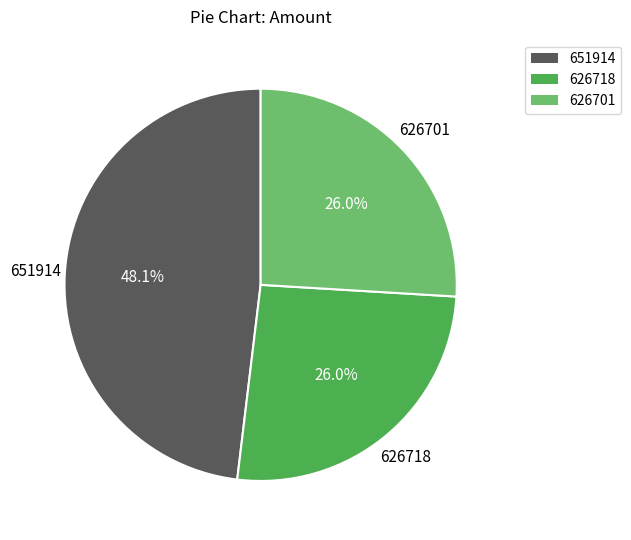

The 626701 slice represents 40% of the pie. True or false?

False